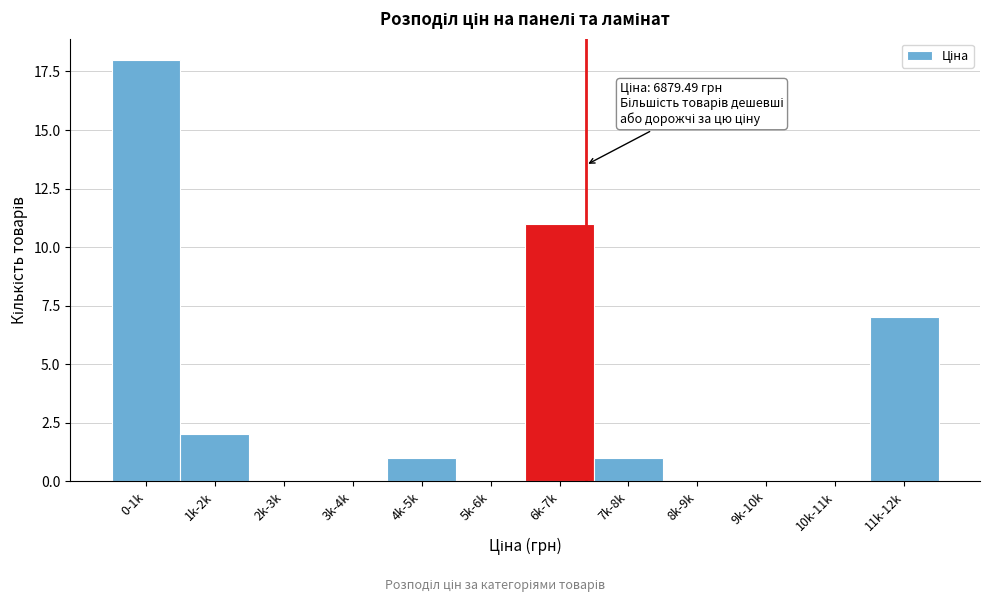

Reading left to right, list all the values displayed in this chart.

0-1k=18	1k-2k=2	2k-3k=0	3k-4k=0	4k-5k=1	5k-6k=0	6k-7k=11	7k-8k=1	8k-9k=0	9k-10k=0	10k-11k=0	11k-12k=7